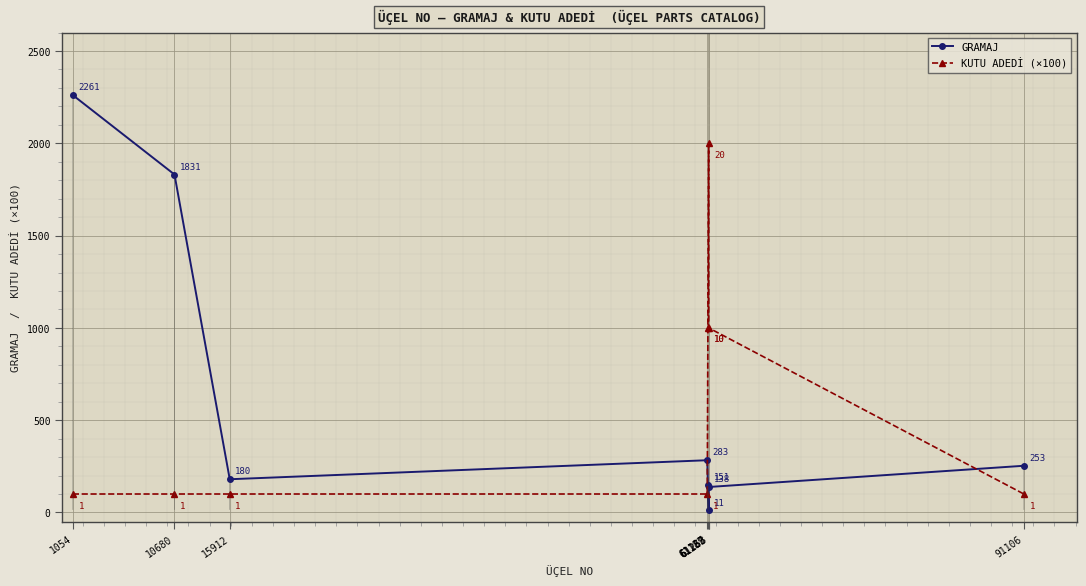

True or false: KUTU ADEDİ (×100) has a value of 2633 at 61258.

False